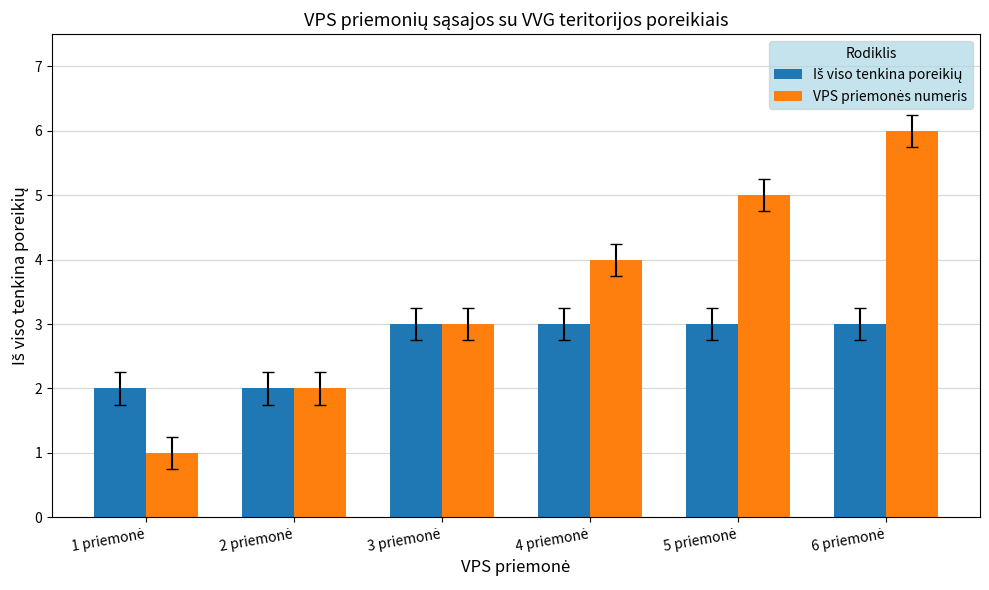

What is the maximum value shown in the chart?

6